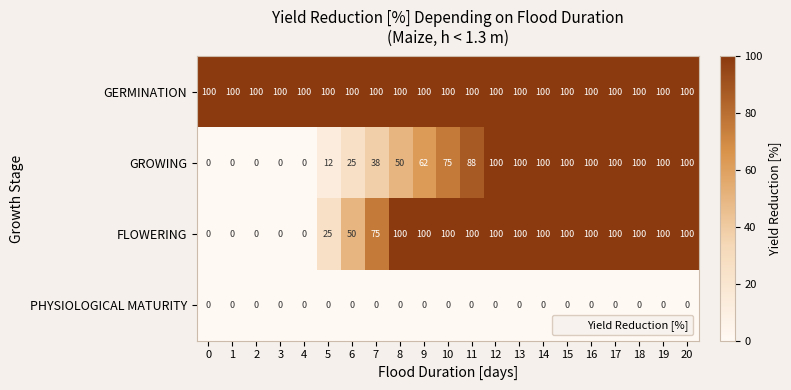

What is the highest value of the FLOWERING series?

100